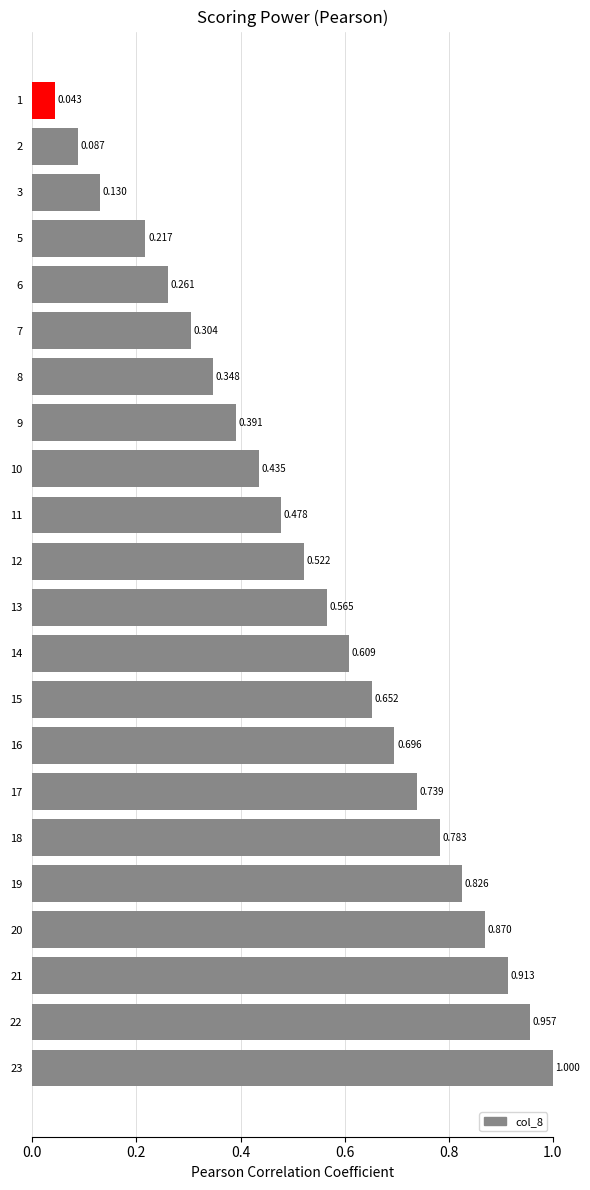

Rank the categories by value from highest to lowest.

23, 22, 21, 20, 19, 18, 17, 16, 15, 14, 13, 12, 11, 10, 9, 8, 7, 6, 5, 3, 2, 1